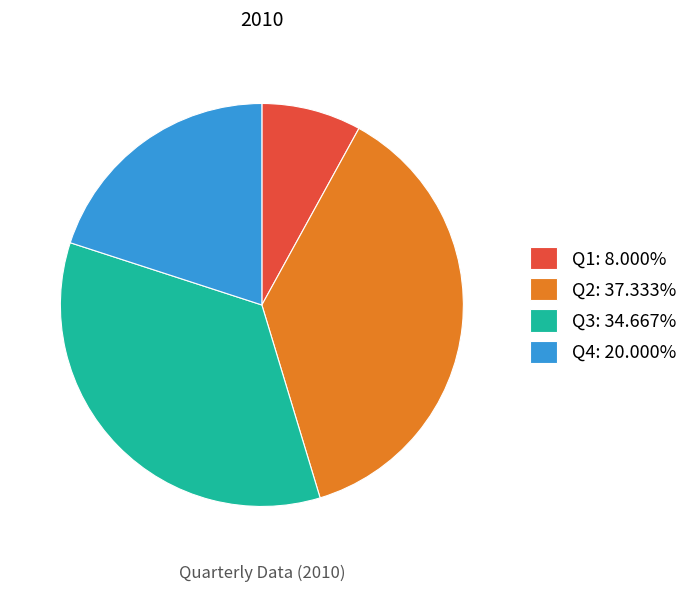

True or false: Q1 accounts for 22% of the total.

False